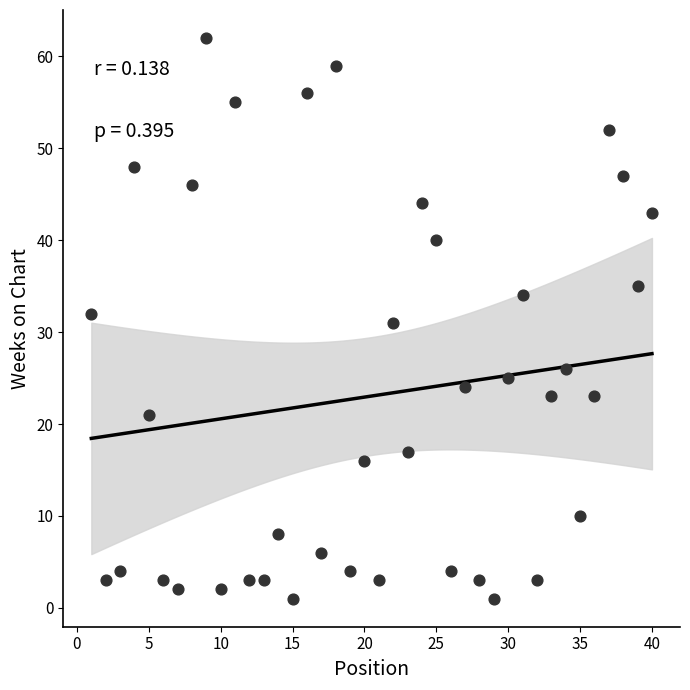

What is the range of Y values (max minus min)?

61